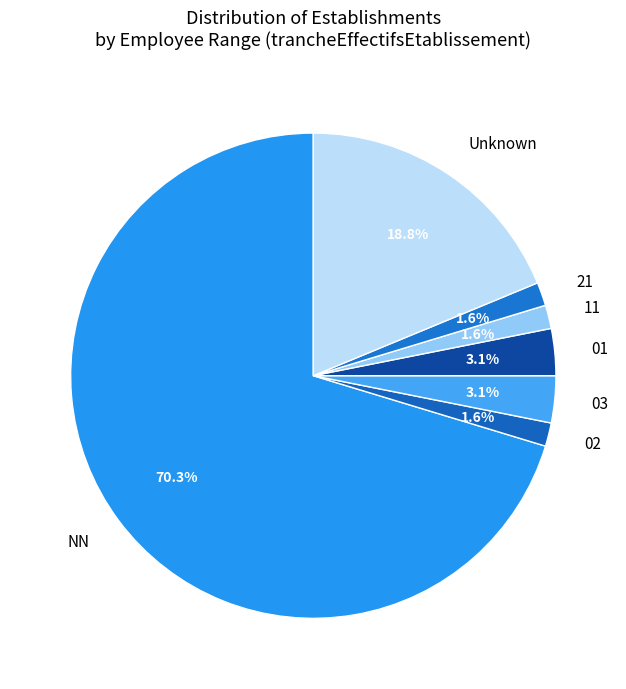

What is the majority slice?

NN